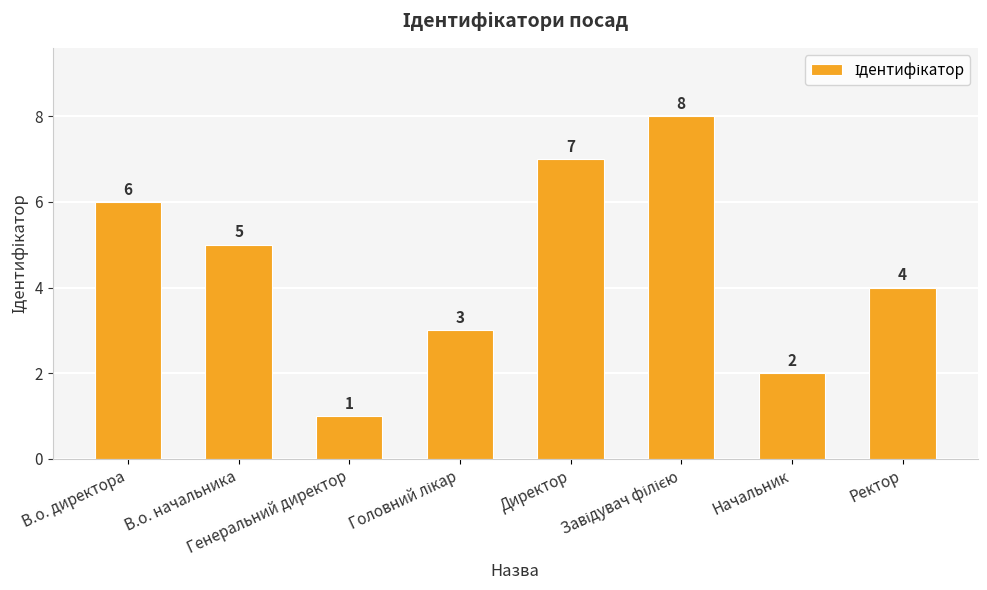

How many values are between 3 and 7?

5